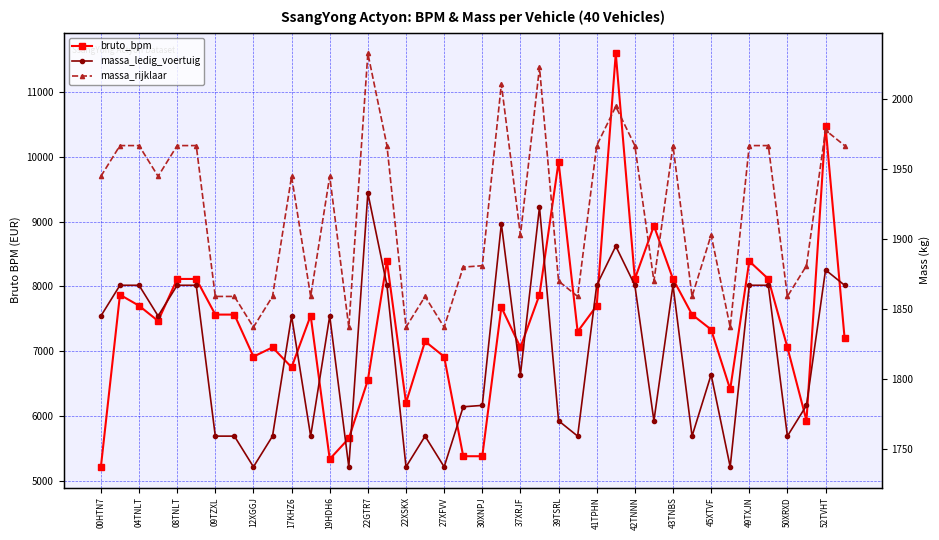

Reading right to left, list all the values displayed in this chart.

bruto_bpm: 7196	10471	5928	7058	8114	8388	6410	7333	7564	8114	8934	8114	11595	7701	7301	9921	7870	7058	7678	5378	5378	6915	7151	6203	8388	6553	5653	5334	7549	6751	7058	6915	7564	7564	8114	8114	7466	7701	7870	5214
massa_ledig_voertuig: 1867	1878	1781	1759	1867	1867	1737	1803	1759	1867	1770	1867	1895	1867	1759	1770	1923	1803	1911	1781	1780	1737	1759	1737	1867	1933	1737	1845	1759	1845	1759	1737	1759	1759	1867	1867	1845	1867	1867	1845
massa_rijklaar: 1967	1978	1881	1859	1967	1967	1837	1903	1859	1967	1870	1967	1995	1967	1859	1870	2023	1903	2011	1881	1880	1837	1859	1837	1967	2033	1837	1945	1859	1945	1859	1837	1859	1859	1967	1967	1945	1967	1967	1945